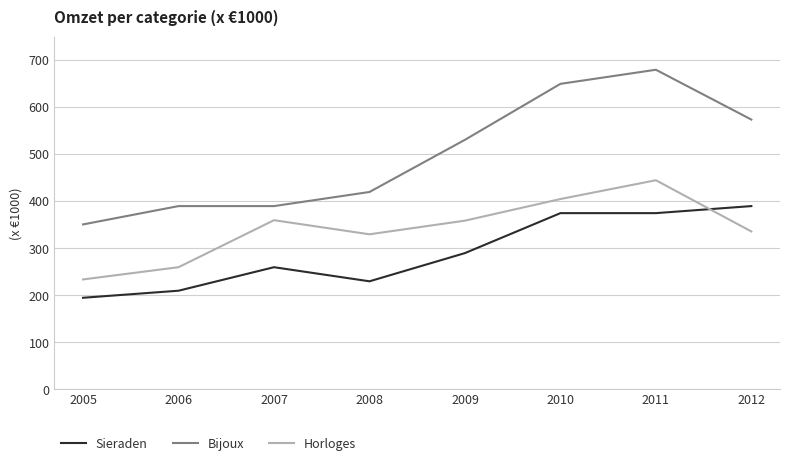

What is the spread (max minus min) of values at 2007?

130